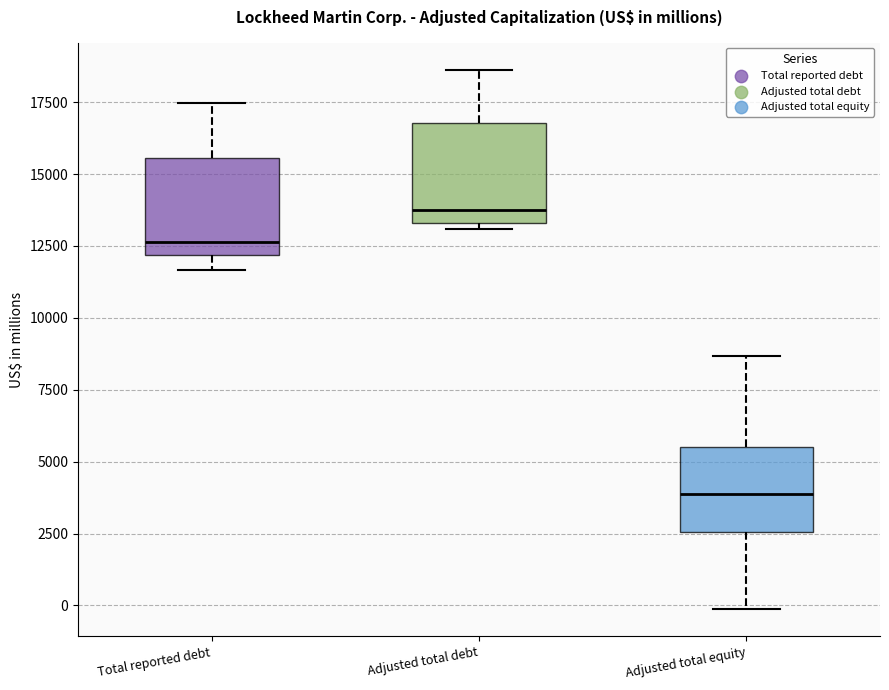

Reading left to right, transcribe this box plot: for each box, give where its median line is, the range the box spans, and where its two whiskers end, as read against the y-axis. The values are not printed on the chart, so give them approximately, as read against the axis.

Total reported debt: median 12500, box 12000 to 15500, whiskers 11500 to 17500
Adjusted total debt: median 14000, box 13500 to 17000, whiskers 13000 to 18500
Adjusted total equity: median 4000, box 2500 to 5500, whiskers 0 to 8500